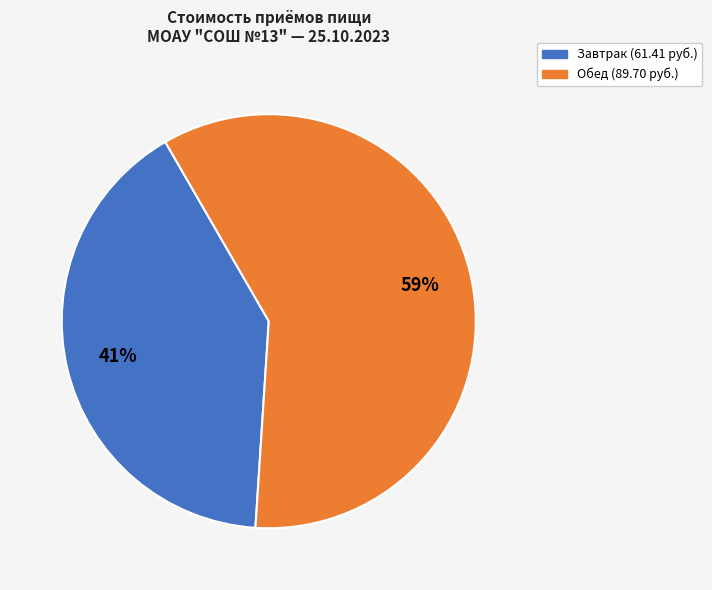

How many segments does this pie chart have?

2